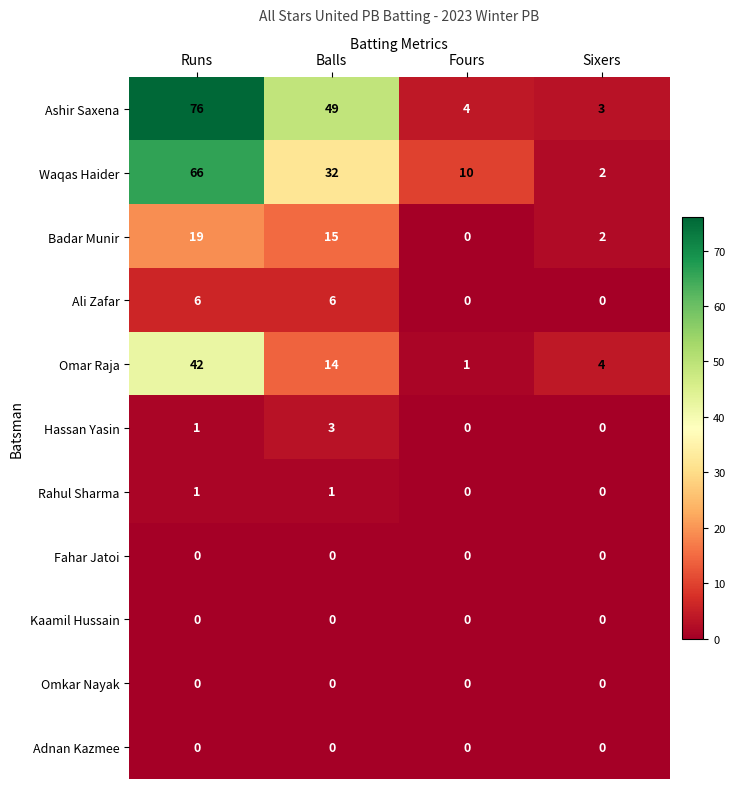

What is the maximum value shown in the chart?

76